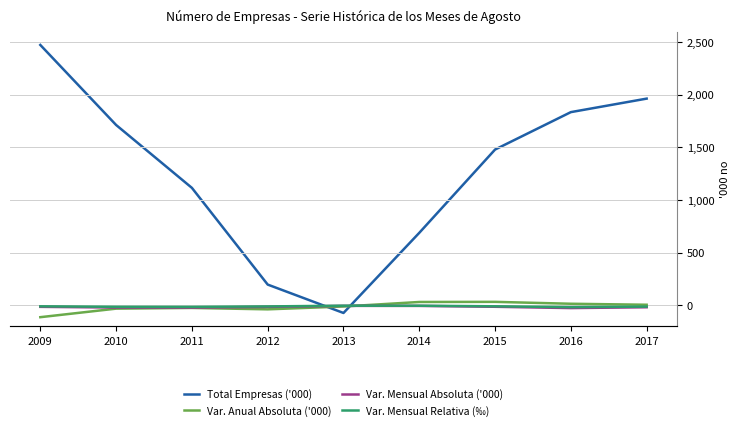

The value of Var. Mensual Absoluta ('000) at 2017 is -18.4. True or false?

True